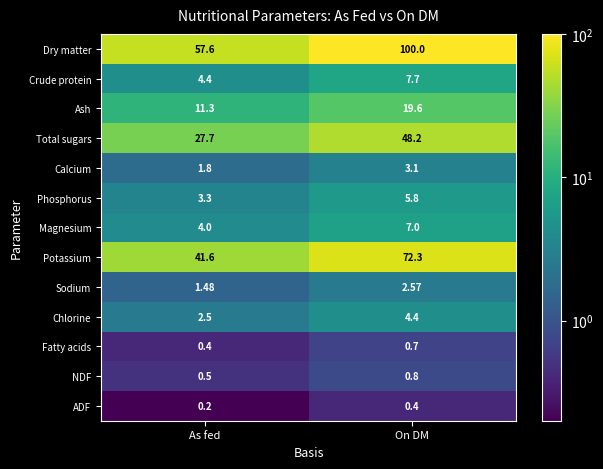

Rank the series by their maximum value, from highest to lowest.

Dry matter, Potassium, Total sugars, Ash, Crude protein, Magnesium, Phosphorus, Chlorine, Calcium, Sodium, NDF, Fatty acids, ADF